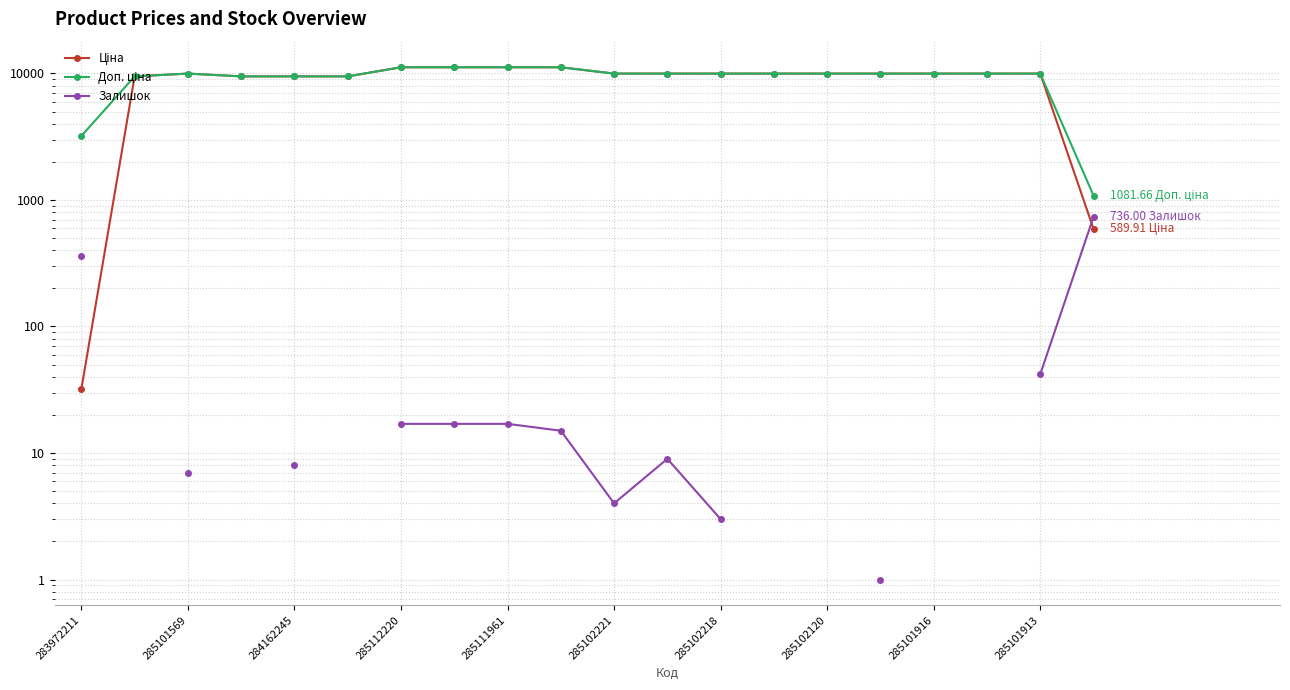

List the series in order of their peak value, highest first.

Ціна, Доп. ціна, Залишок